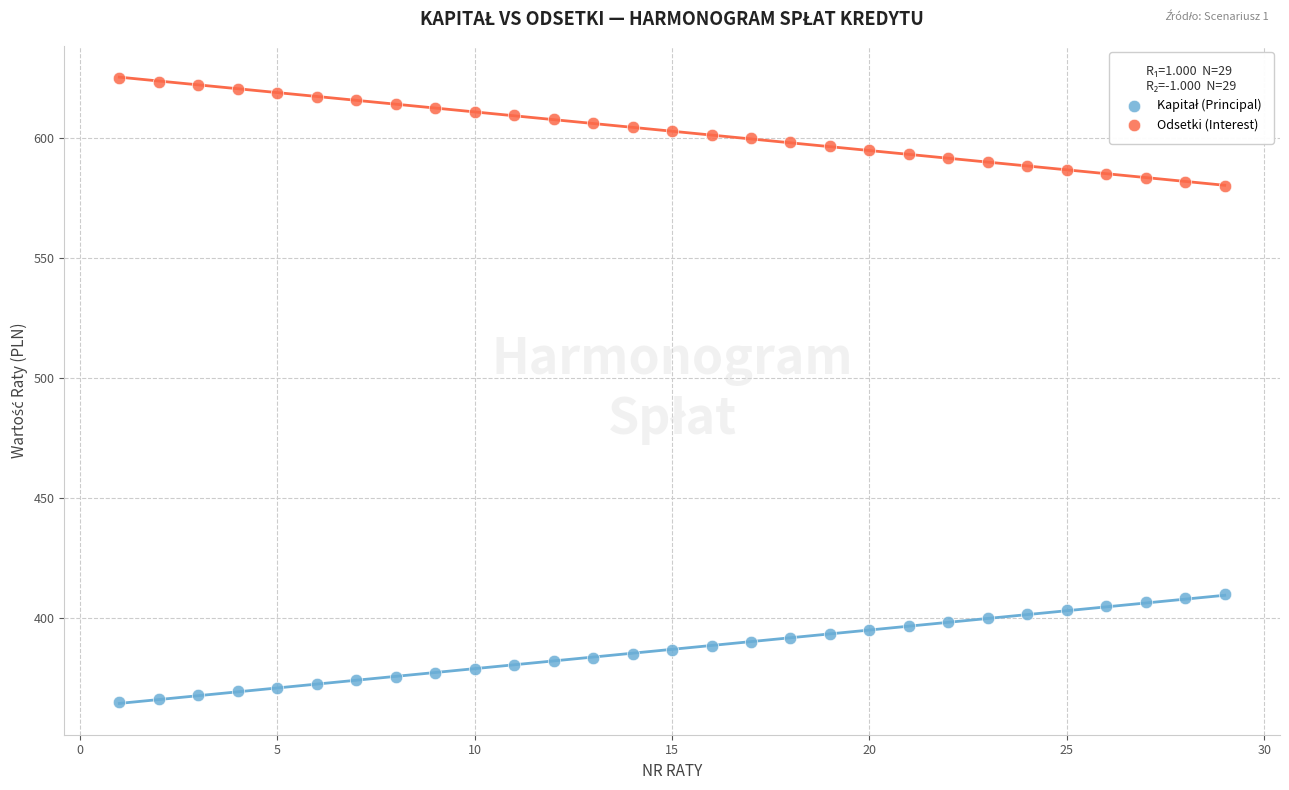

Across all data points, what is the range of X values (max minus min)?

28.0